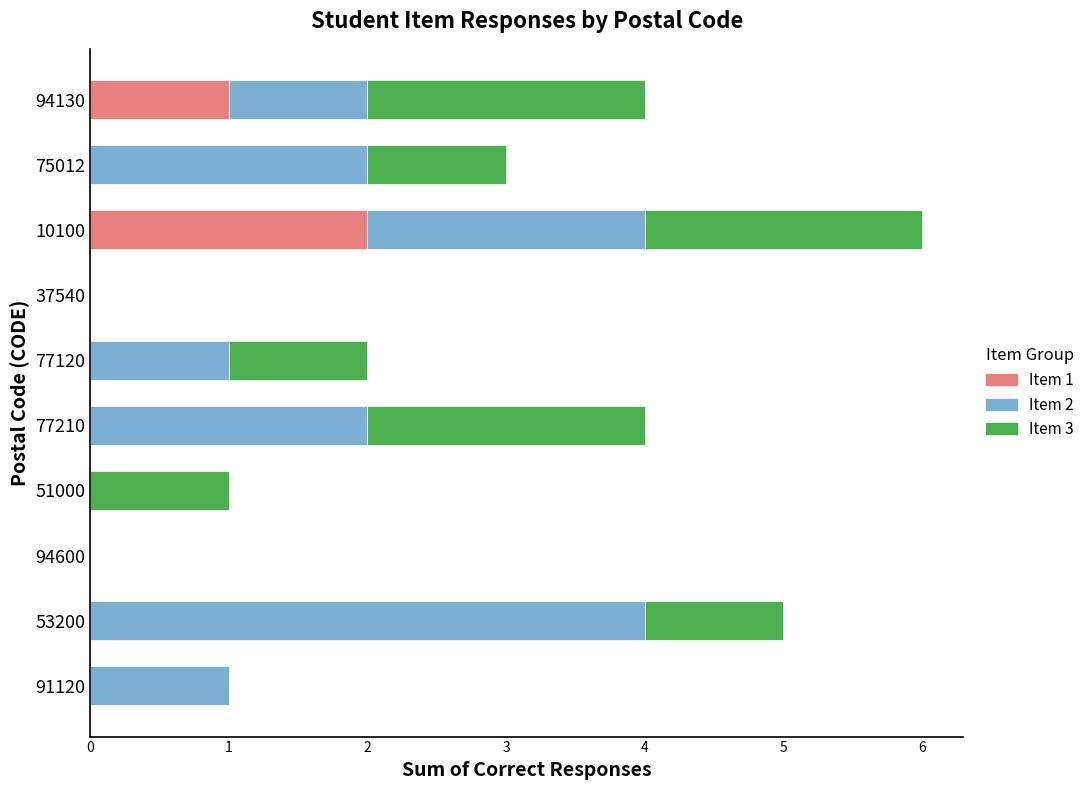

At which category is the sum across all series the highest?

10100